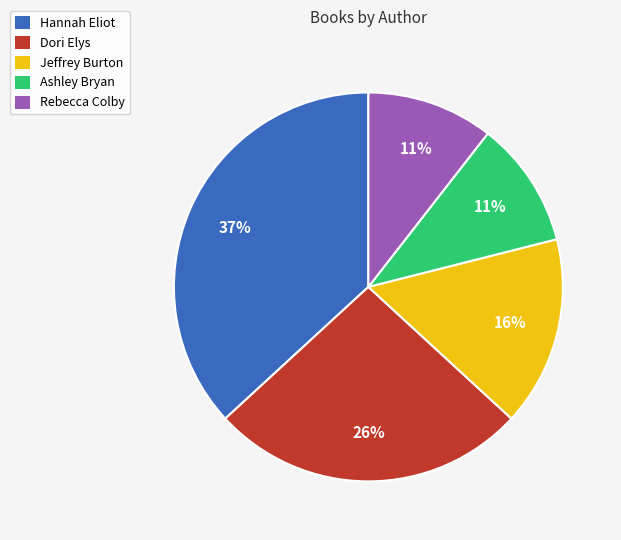

Which category has the biggest portion of the pie?

Hannah Eliot